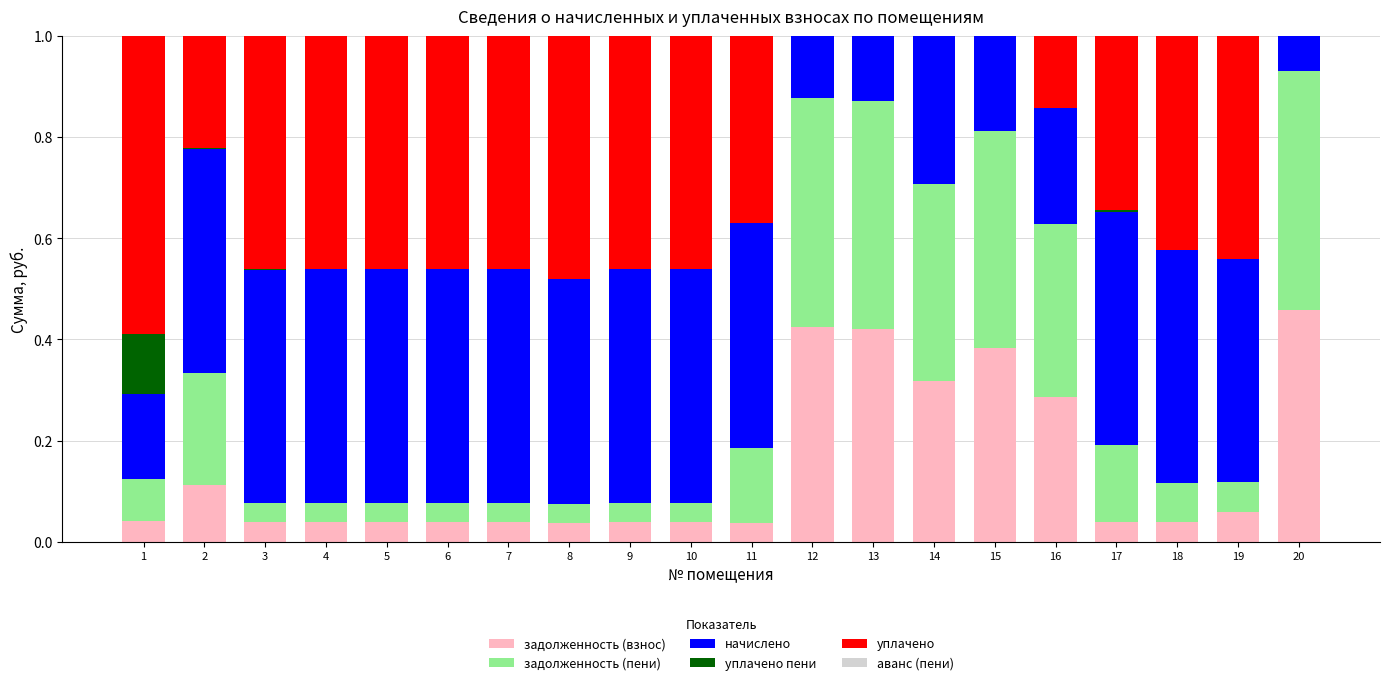

What is the total value across all series at 4?

1.0